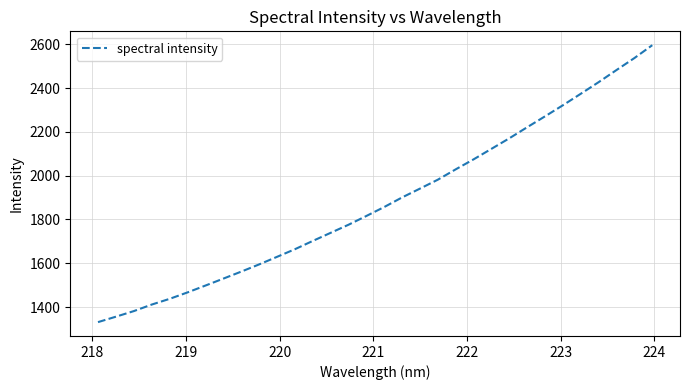

What is the sum of all values?

60205.1